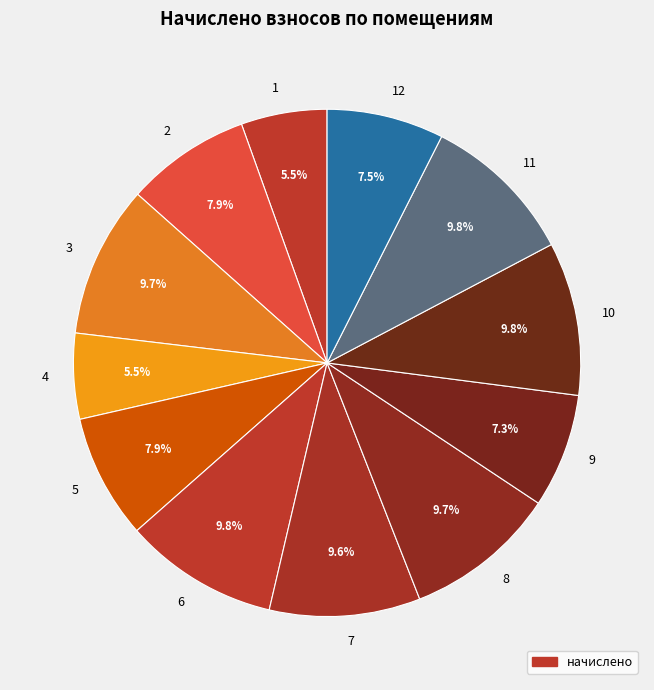

What is the ratio of the value at 3 to the value at 5?

1.2